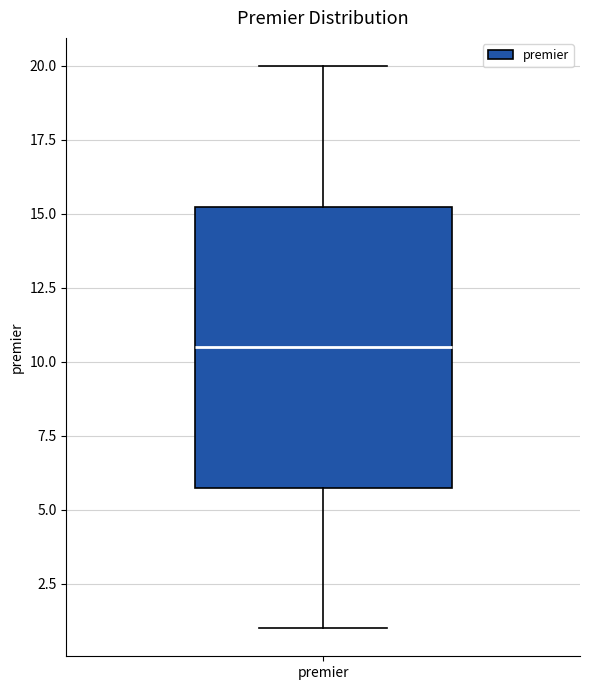

Where does the lower whisker of the box for premier end on the y-axis? The values are not printed on the chart, so give them approximately, as read against the axis.

1.0